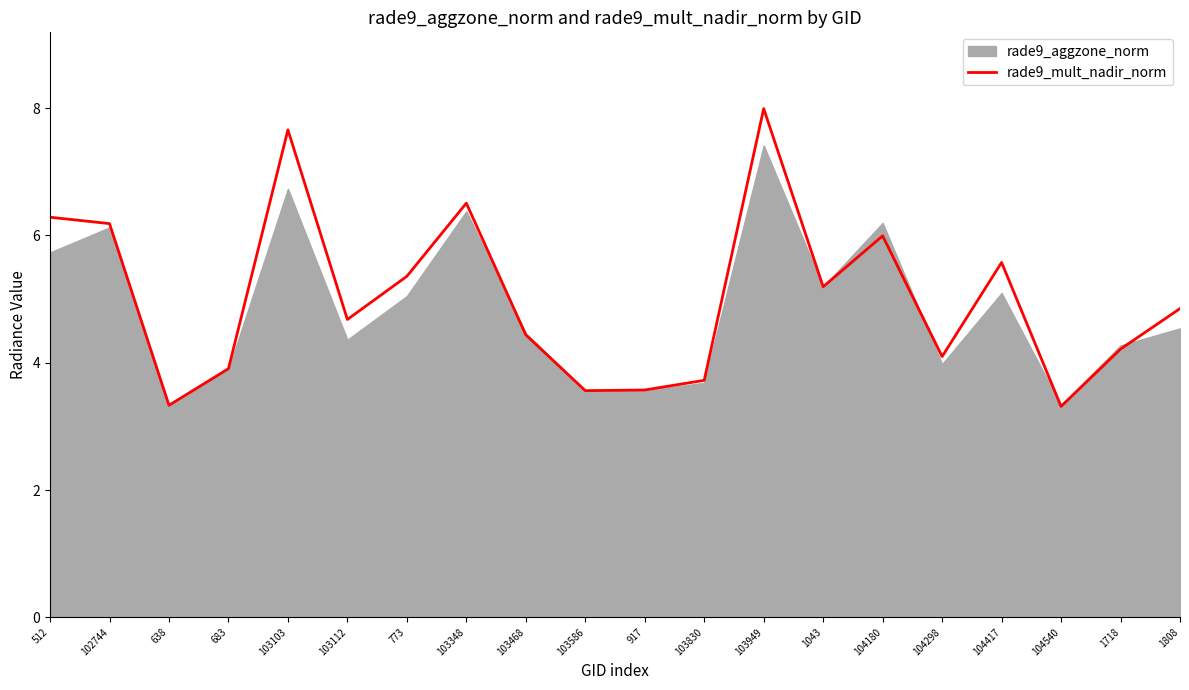

What is the change in value from 917 to 104180?

+2.4